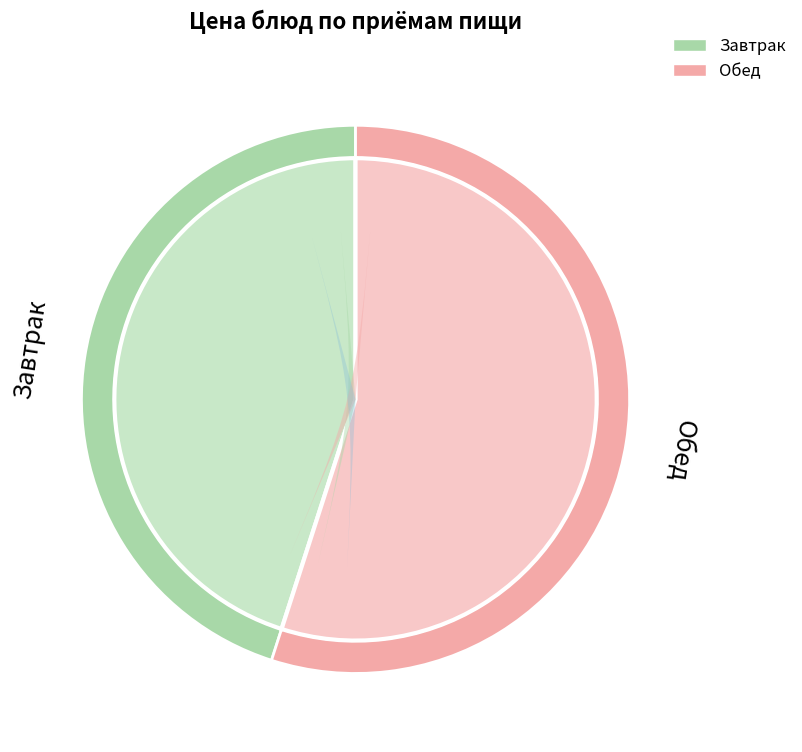

What portion of the pie excludes Курица тушёная (обед)?

76.2%